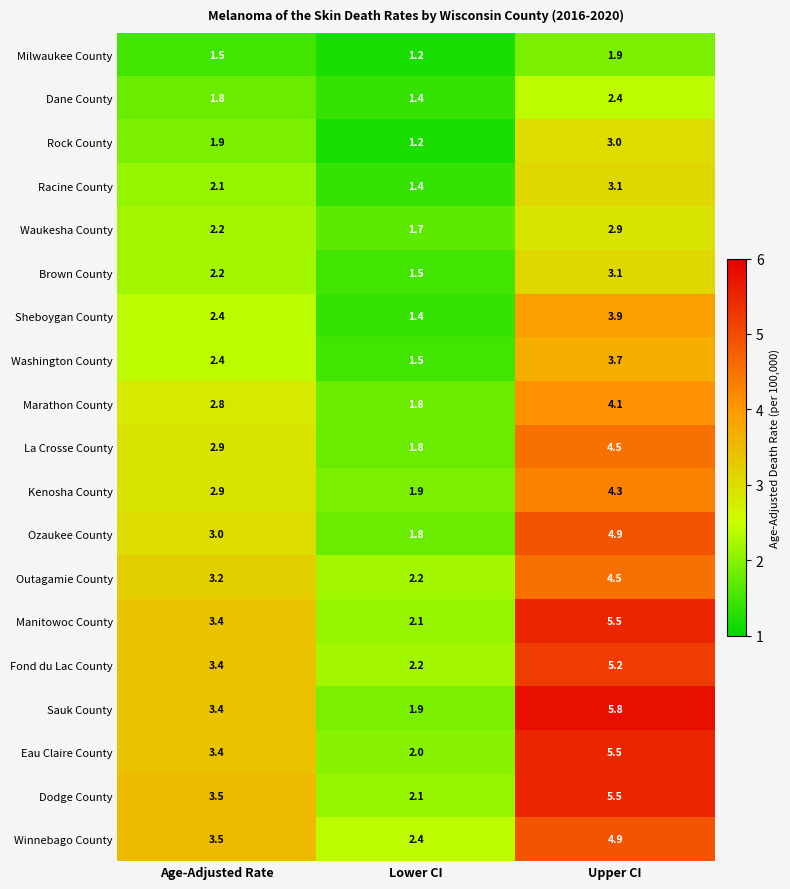

List the labels in order of Fond du Lac County value, smallest first.

Lower CI, Age-Adjusted Rate, Upper CI